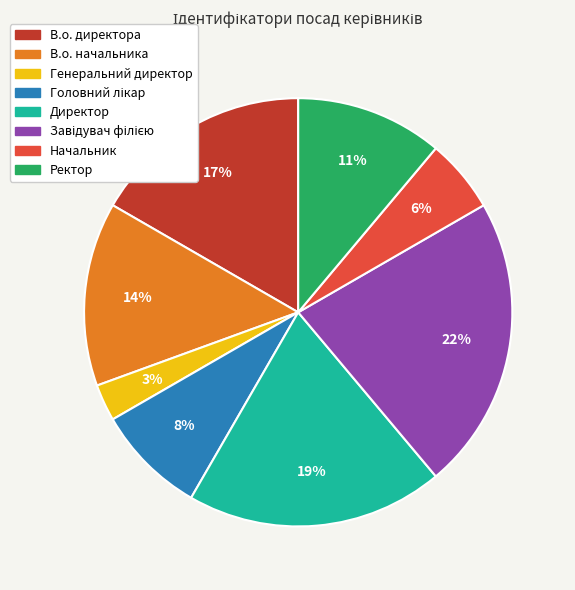

Is there any slice that represents more than half of the pie?

No